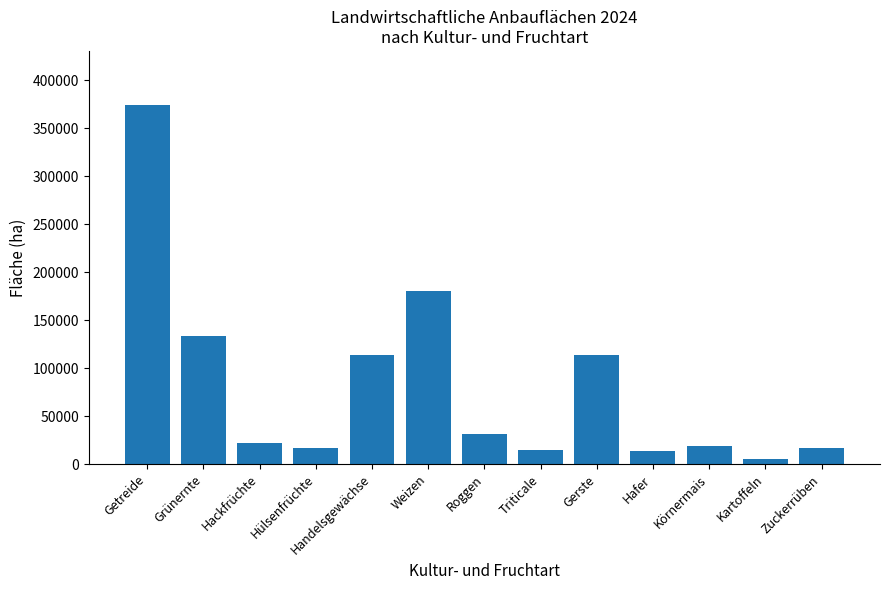

What is the value of the 12th bar from the left?

5364